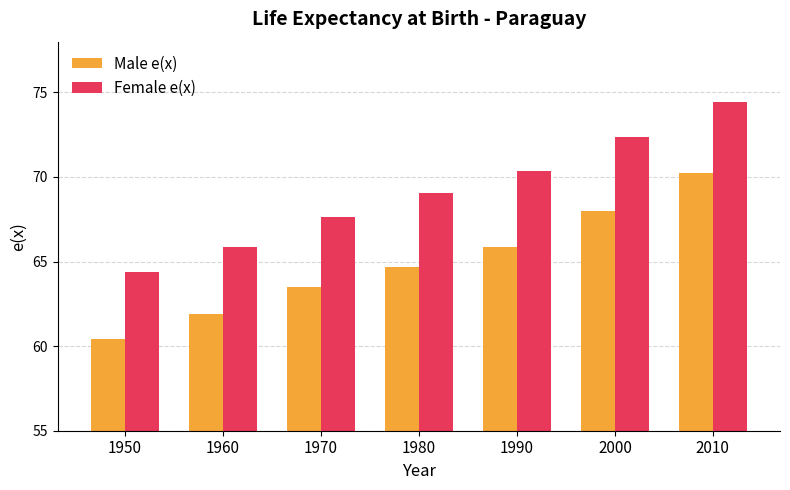

The Female e(x) series shows 99.0 at 1990. True or false?

False